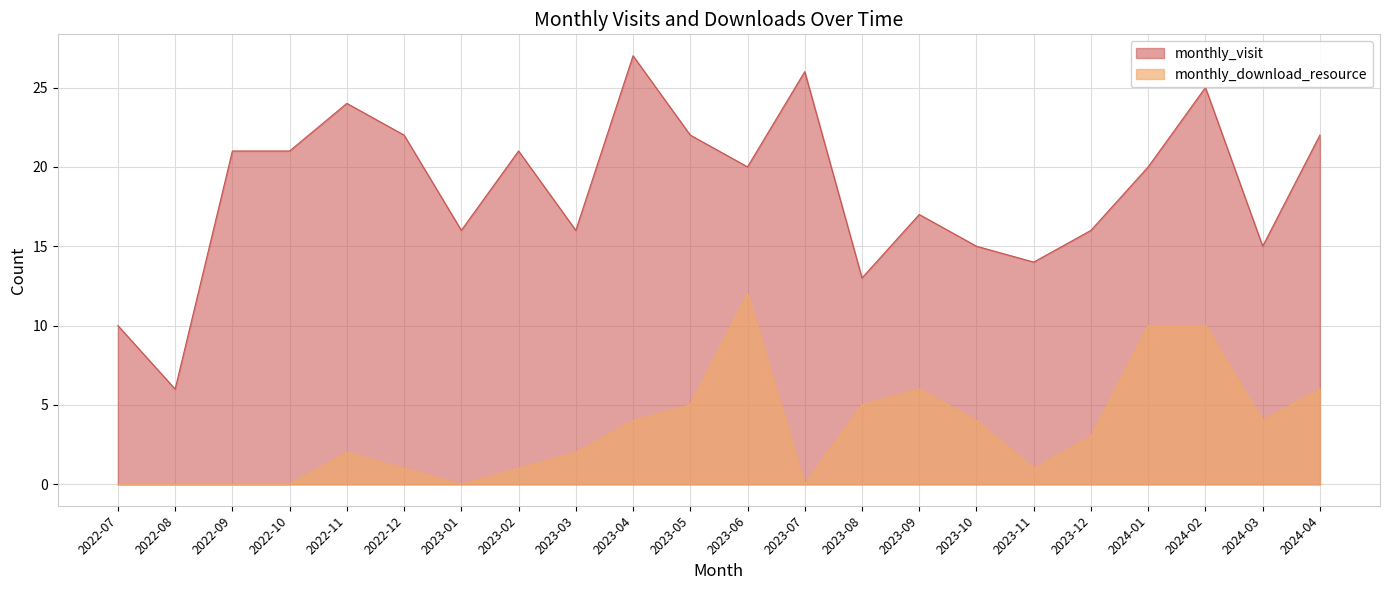

What is the label of the 1st point from the right?

2024-04